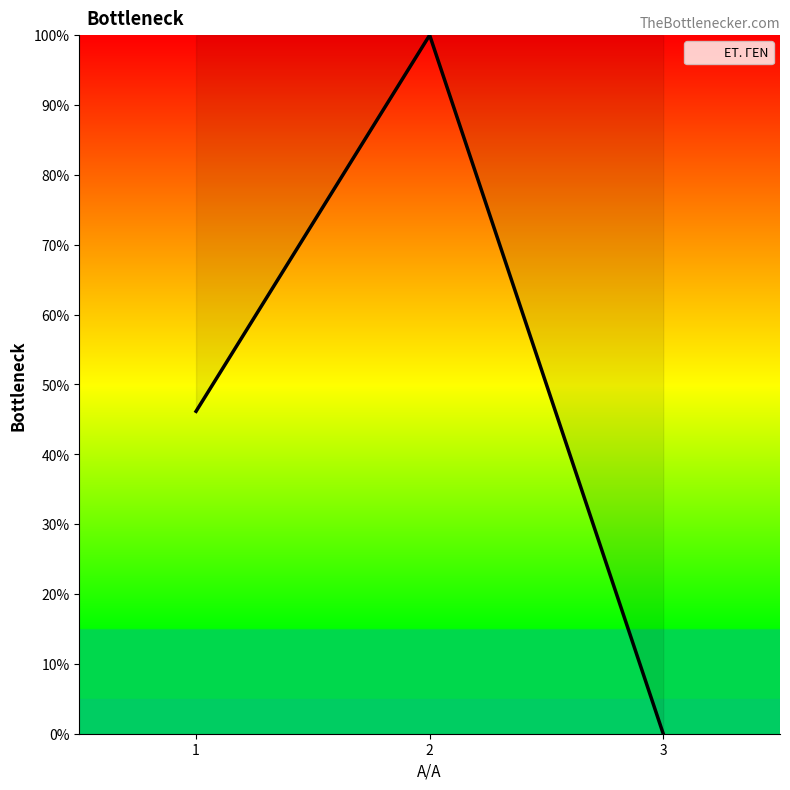

Is this an area chart (filled region under the line)?

No